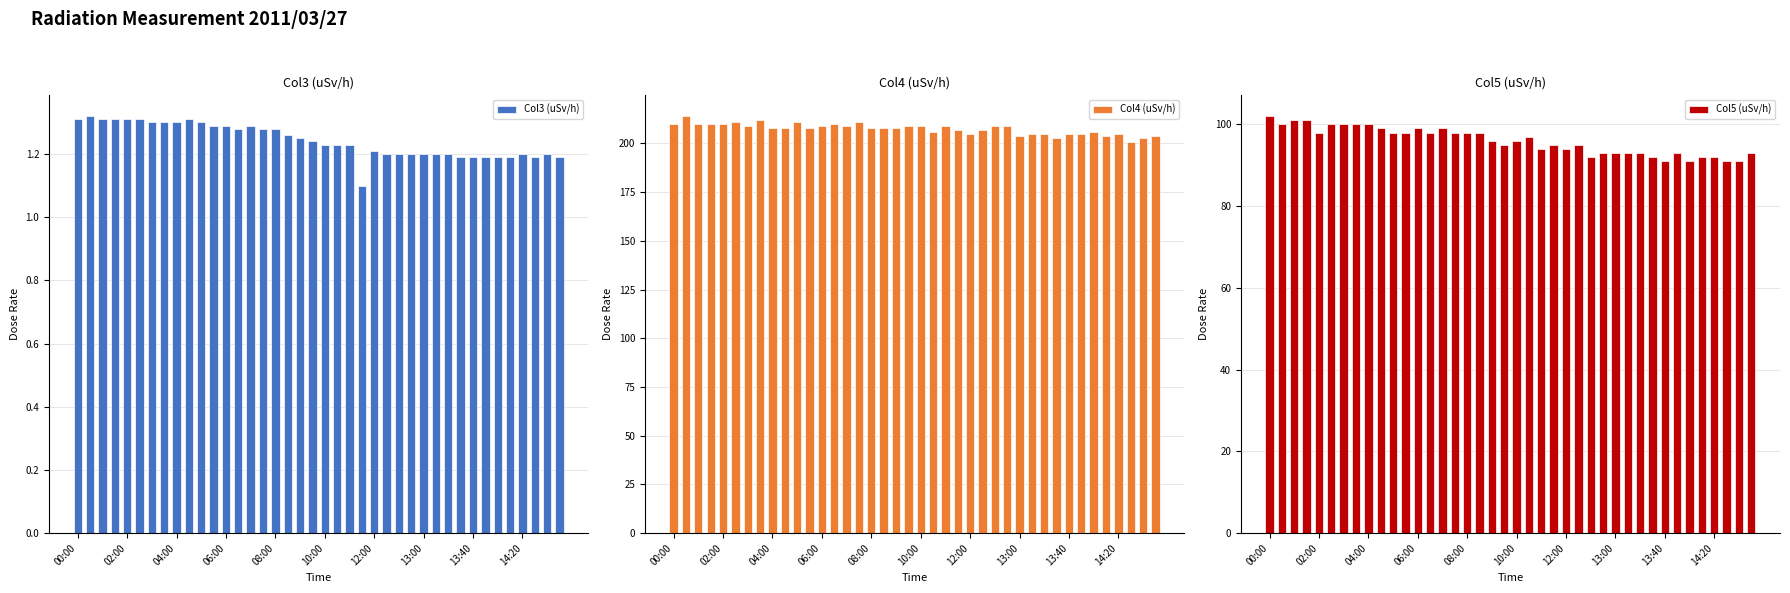

What is the average value of the Col4 (uSv/h) series?

208